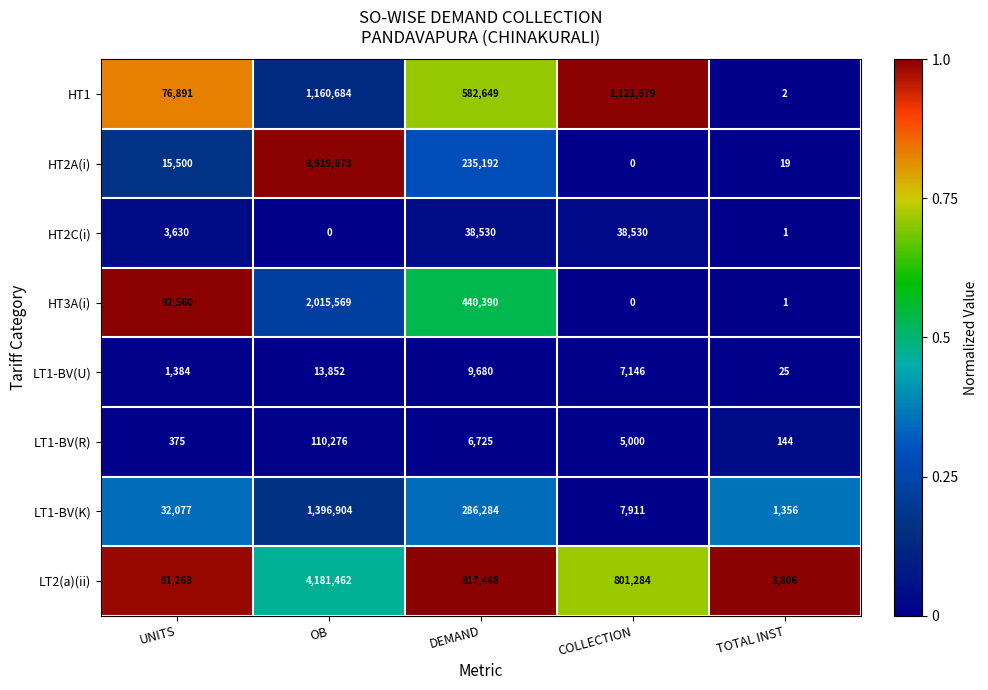

The LT1-BV(U) series shows 7146 at COLLECTION. True or false?

True